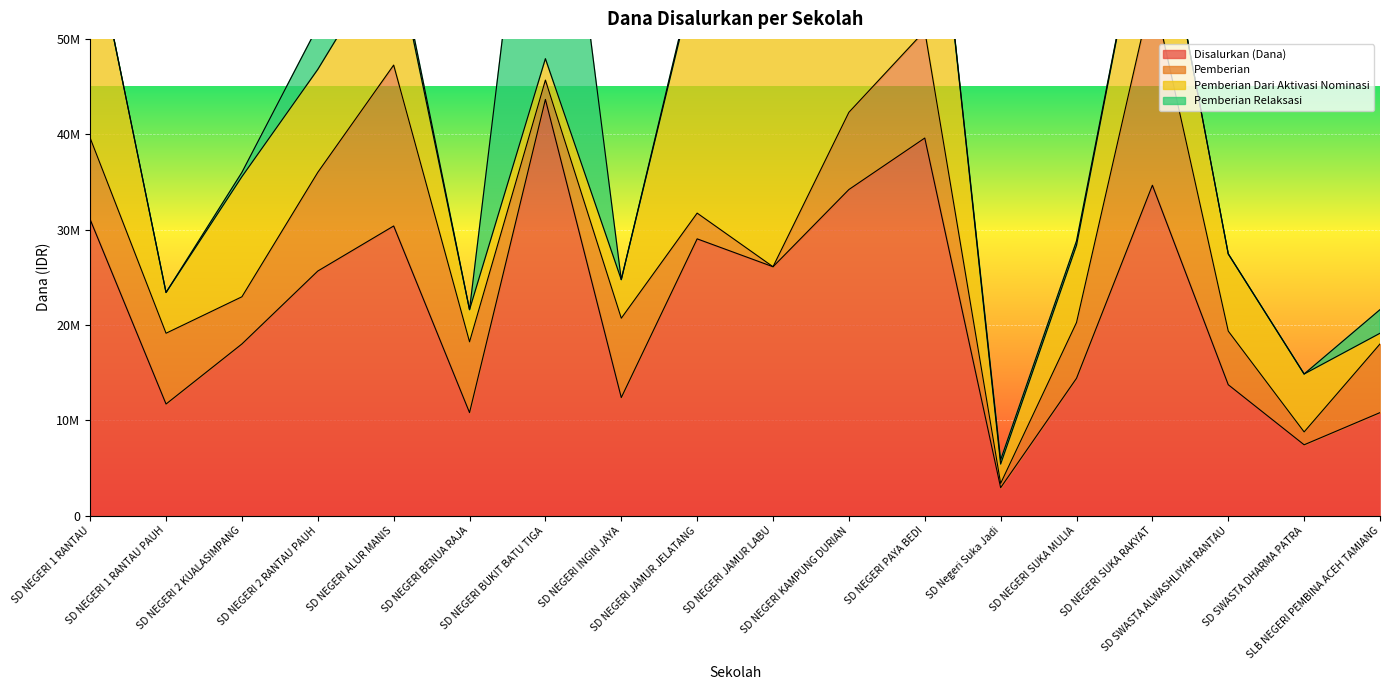

What is the greatest value displayed?

43650000